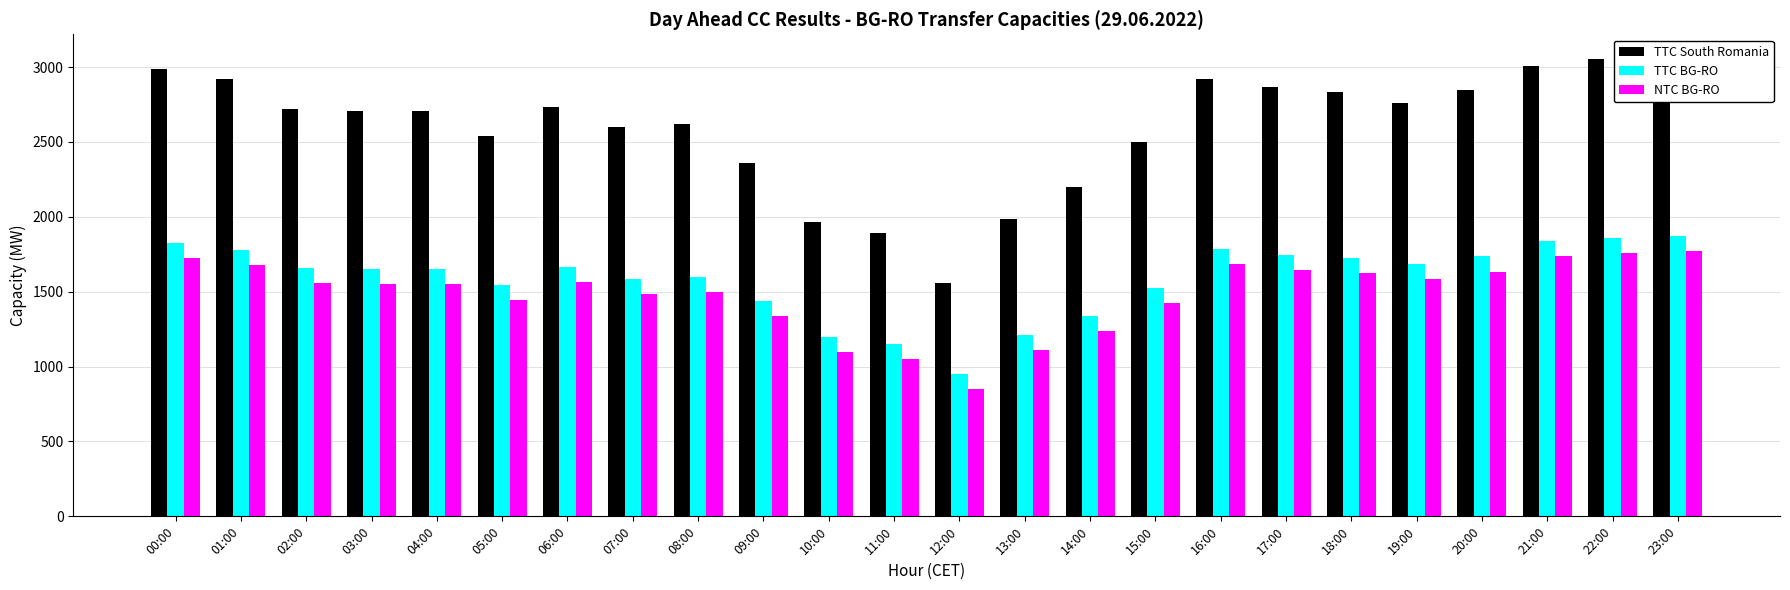

Rank the series at 07:00 from lowest to highest value.

NTC BG-RO, TTC BG-RO, TTC South Romania